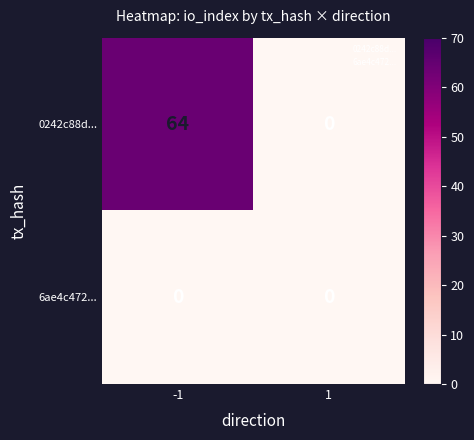

How many distinct data groups are displayed?

2